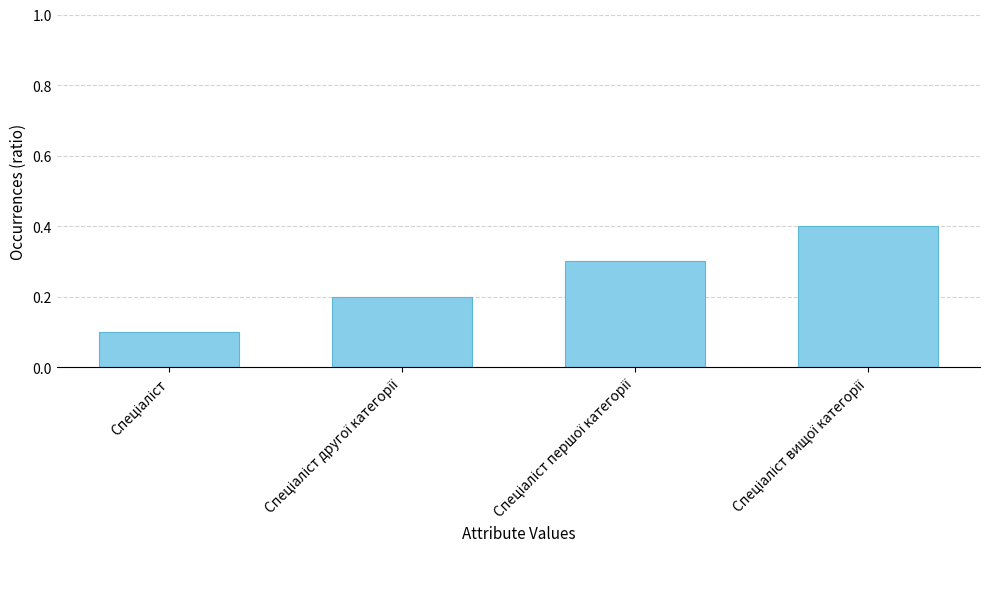

How many values are between 0 and 1?

4